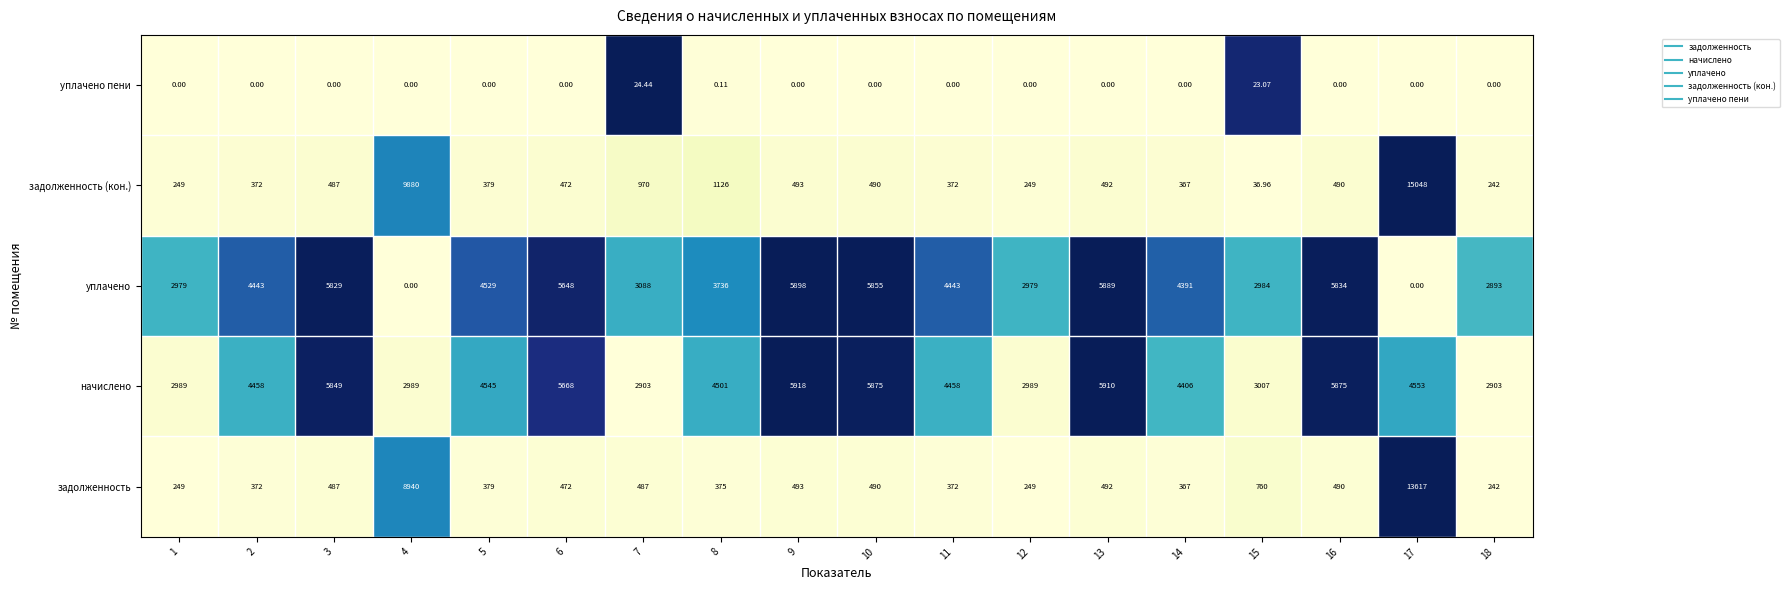

Is the value of уплачено пени at 15 greater than the value of задолженность at 2?

No